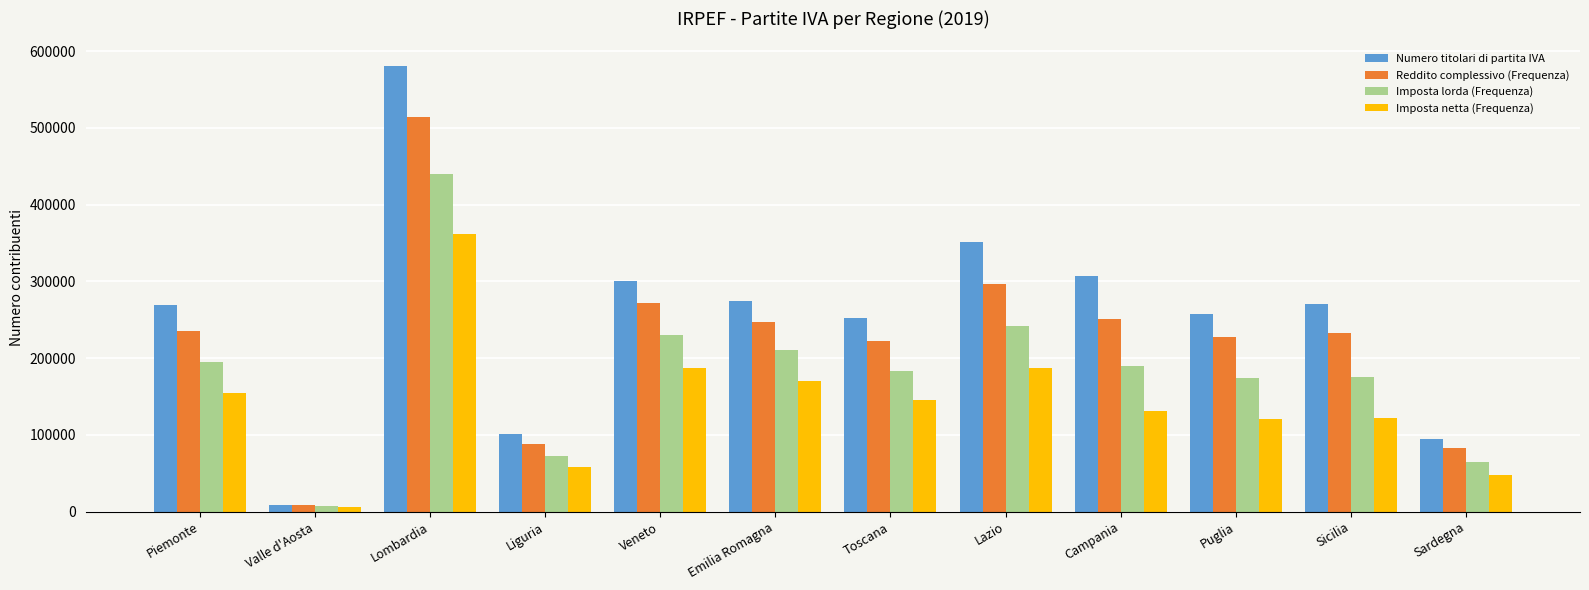

What is the label of the 10th bar from the left?

Puglia